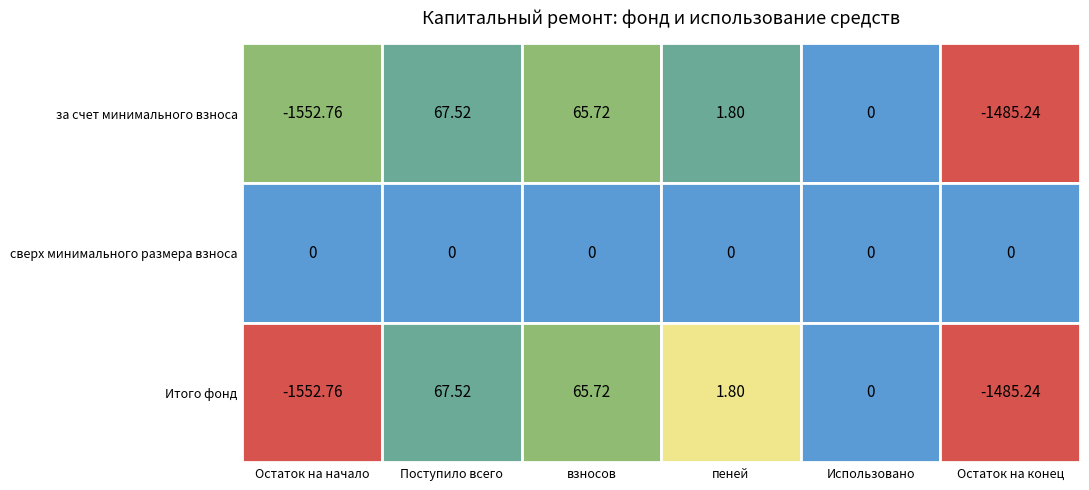

Where is за счет минимального взноса nearest to the value -742?

4